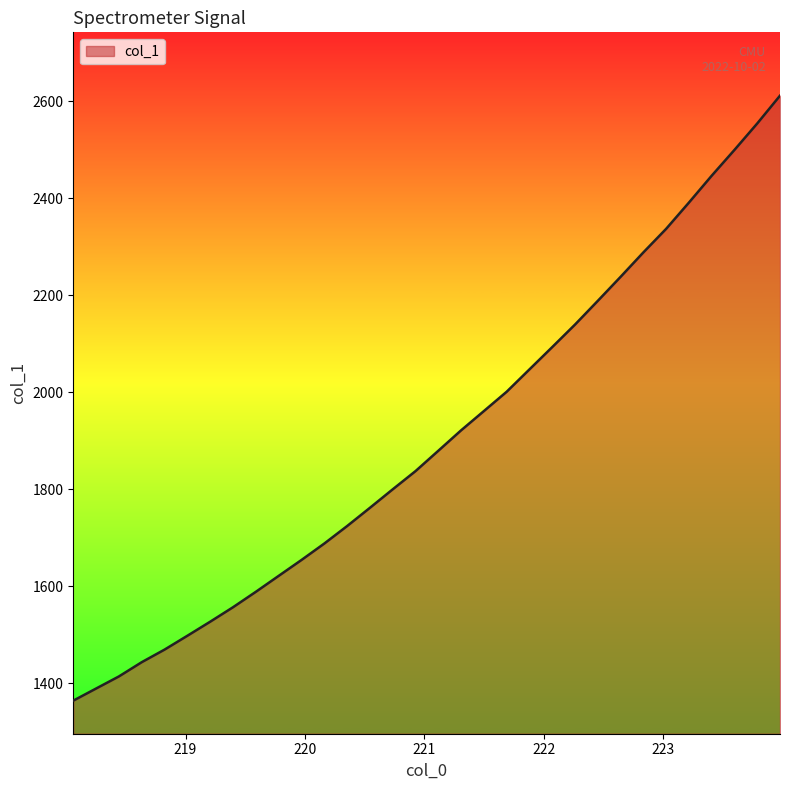

What is the difference between the maximum and minimum values?

1247.4